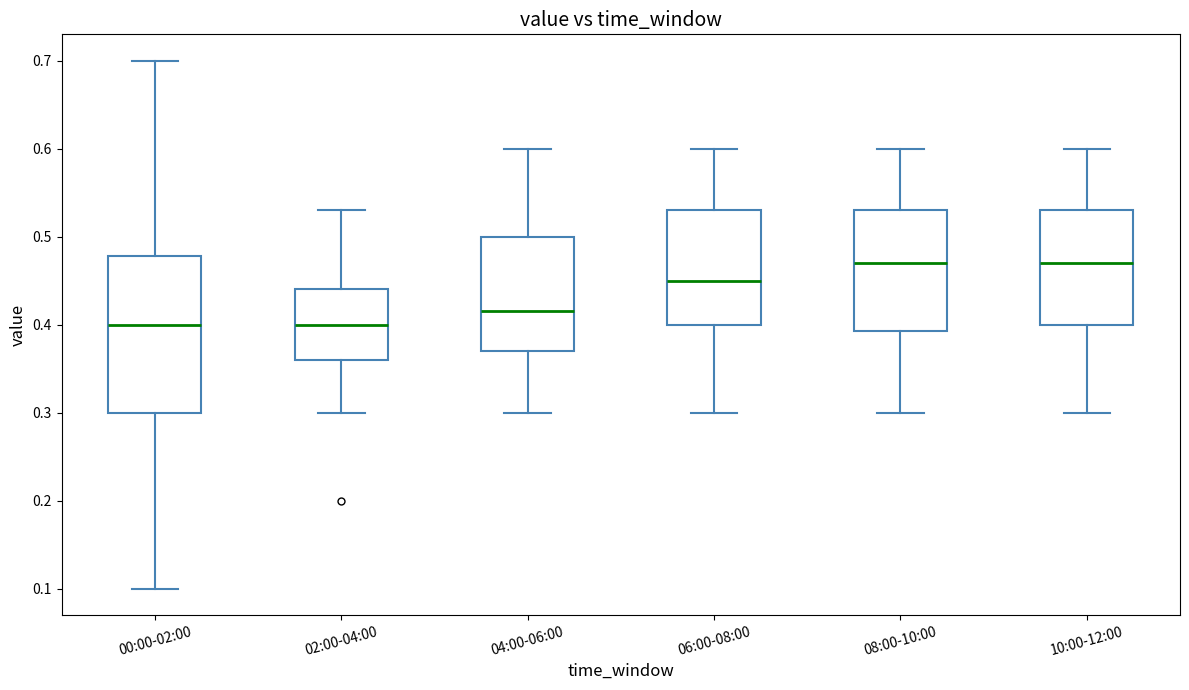

Where is the upper edge of the box for 06:00-08:00 on the y-axis? The values are not printed on the chart, so give them approximately, as read against the axis.

0.53